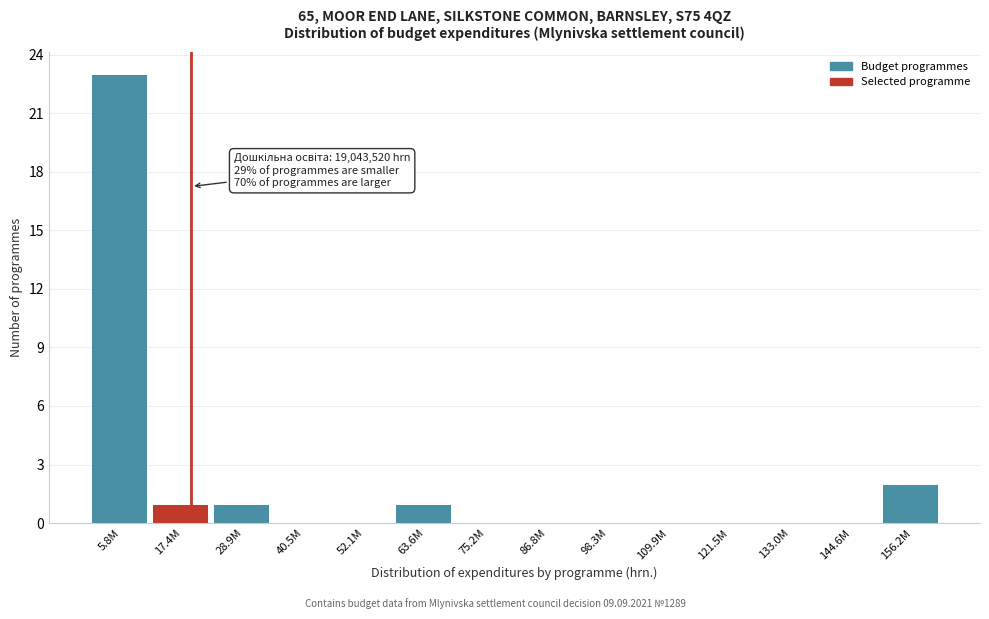

Reading left to right, extract all data points from this chart.

5.8M=23	17.4M=1	28.9M=1	40.5M=0	52.1M=0	63.6M=1	75.2M=0	86.8M=0	98.3M=0	109.9M=0	121.5M=0	133.0M=0	144.6M=0	156.2M=2